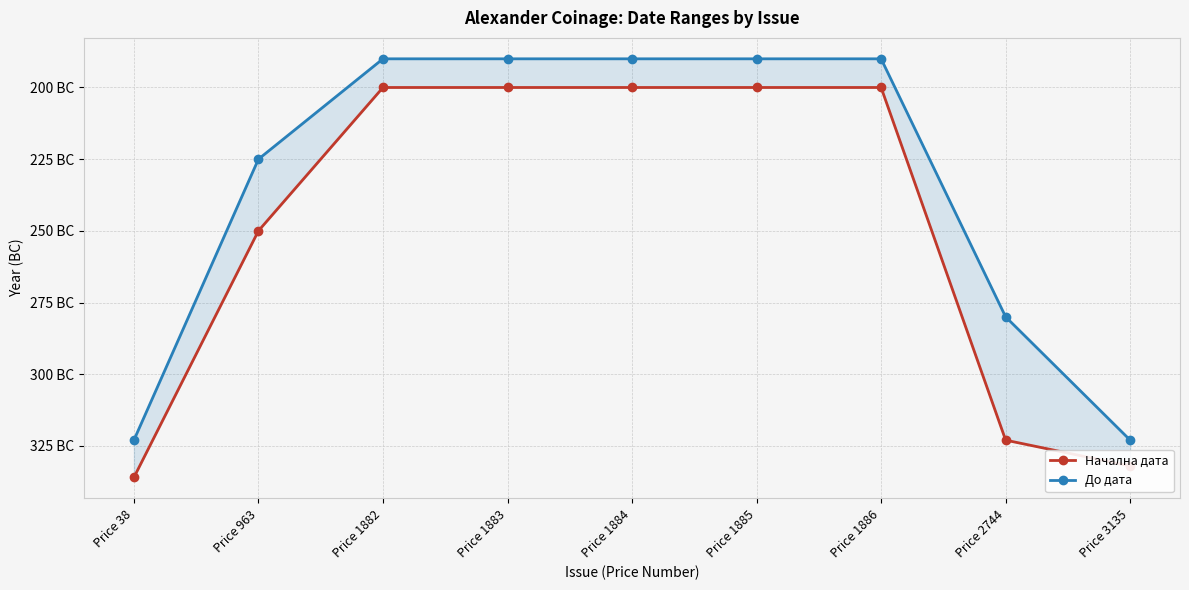

Which has a higher value, Price 1882 or Price 1883?

Price 1882